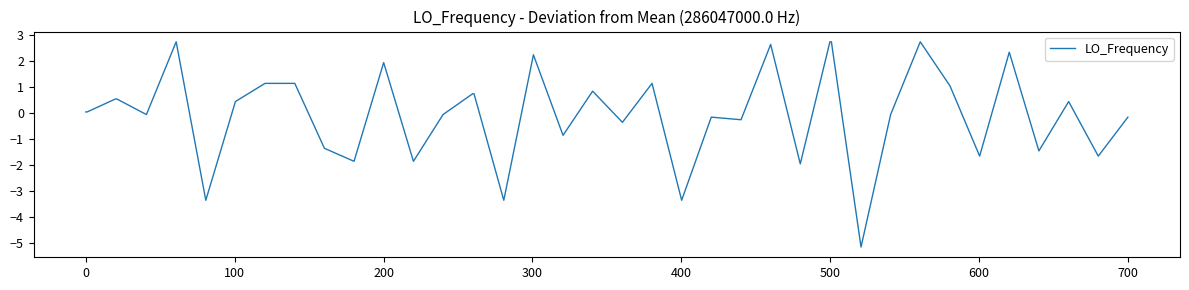

What is the greatest value displayed?

2.7